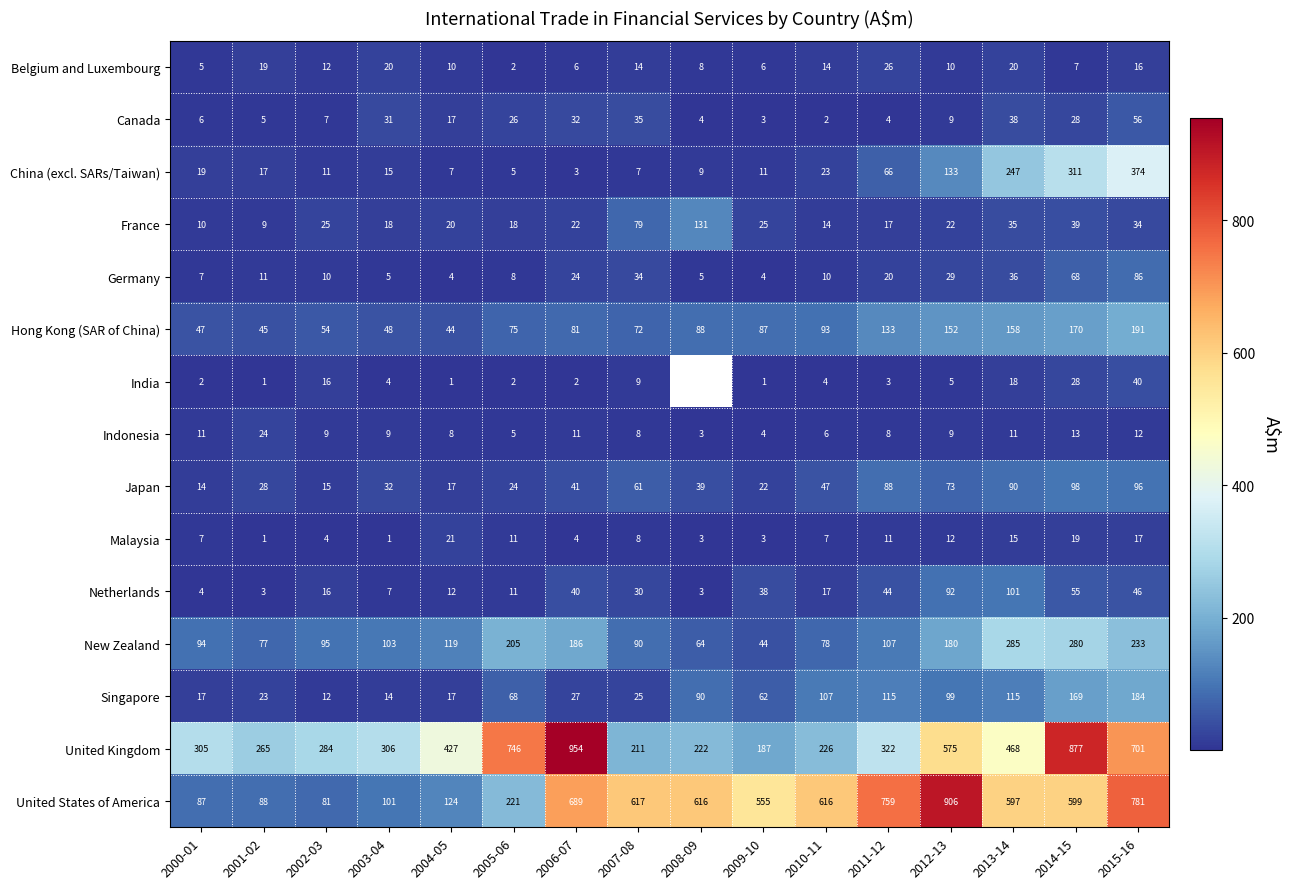

Which category has the highest value in the Japan series?

2014-15